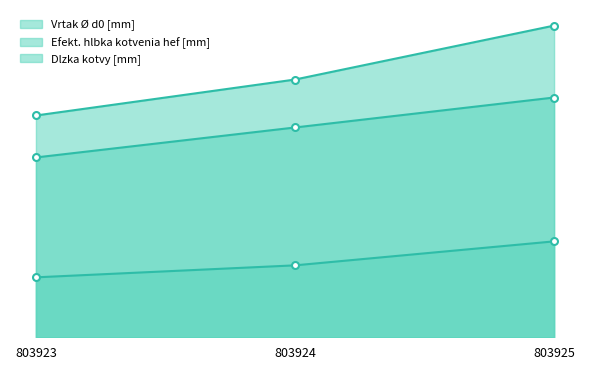

The Efekt. hlbka kotvenia hef [mm] series shows 35 at 803924. True or false?

True